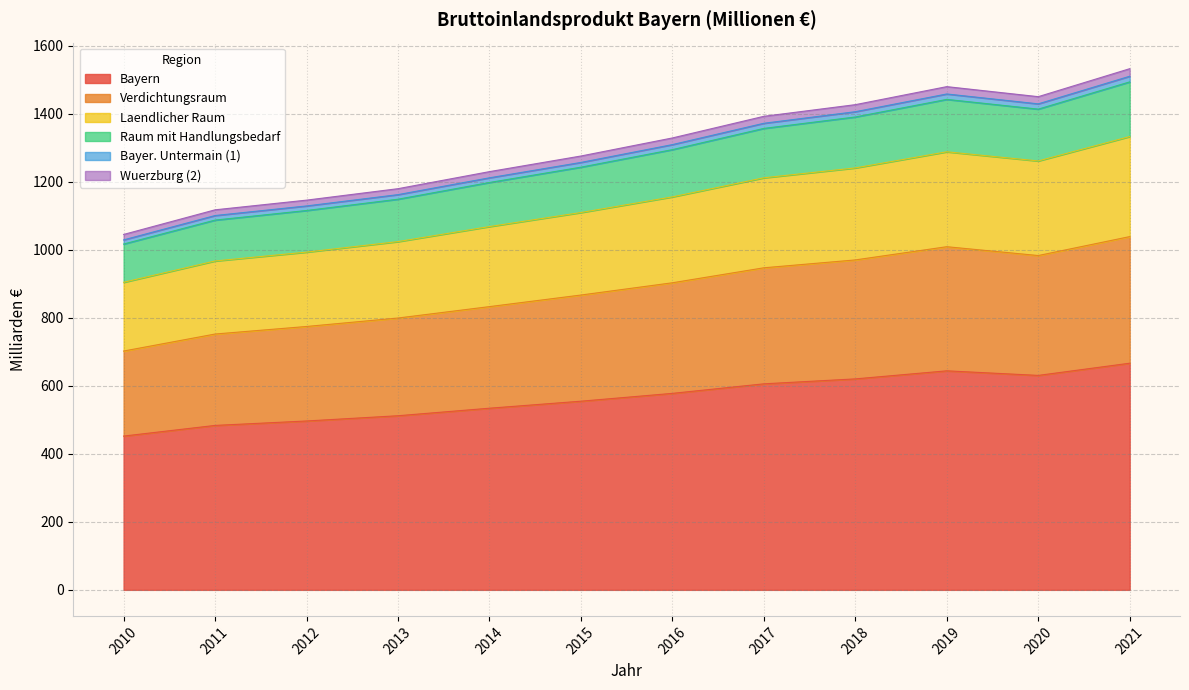

Between 2012 and 2015, which is larger?

2015